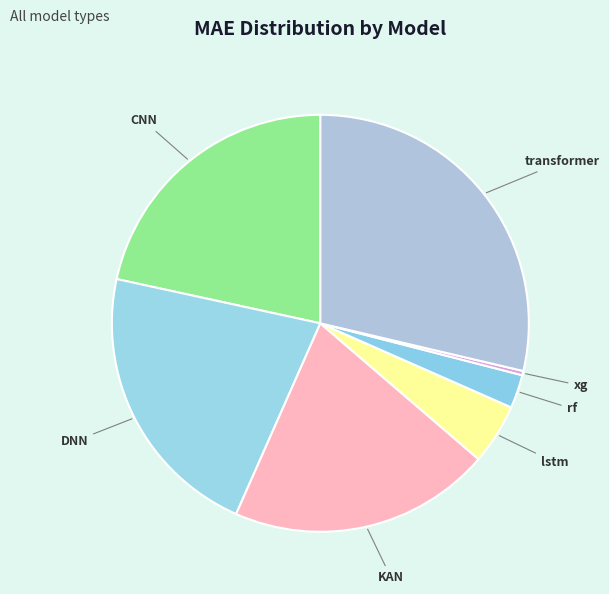

The CNN slice represents 22% of the pie. True or false?

True